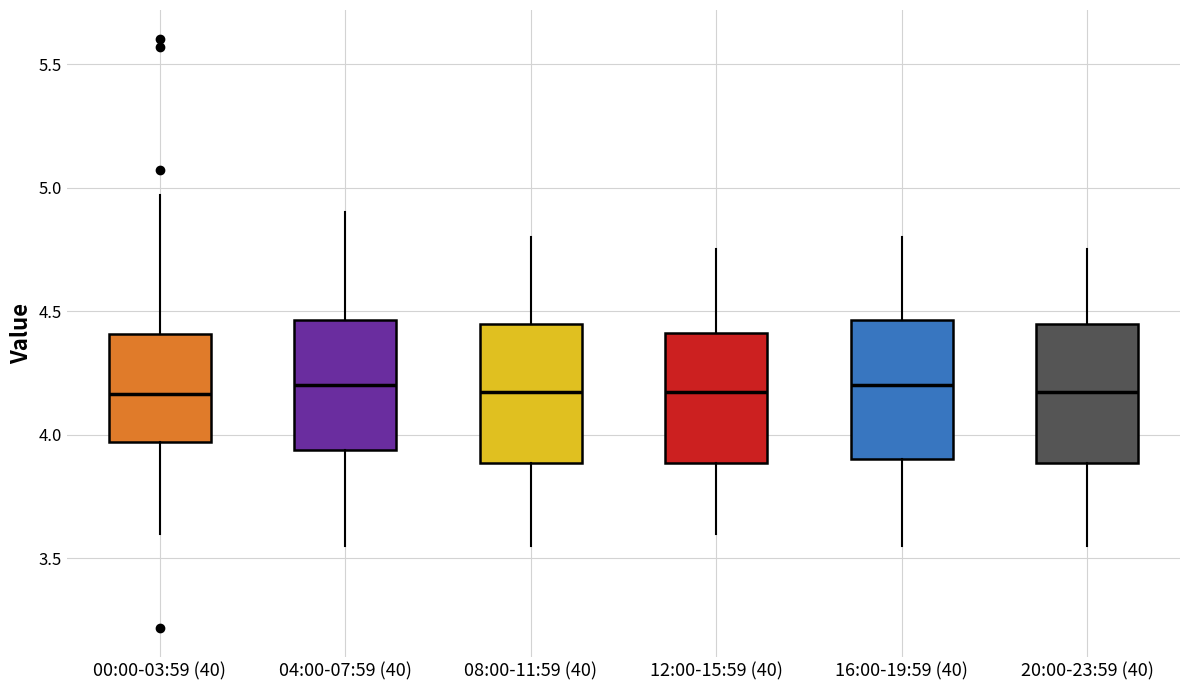

Reading left to right, transcribe this box plot: for each box, give where its median line is, the range the box spans, and where its two whiskers end, as read against the y-axis. The values are not printed on the chart, so give them approximately, as read against the axis.

00:00-03:59 (40): median 4.15, box 3.95 to 4.40, whiskers 3.60 to 4.95
04:00-07:59 (40): median 4.20, box 3.95 to 4.45, whiskers 3.55 to 4.90
08:00-11:59 (40): median 4.20, box 3.90 to 4.45, whiskers 3.55 to 4.80
12:00-15:59 (40): median 4.20, box 3.90 to 4.40, whiskers 3.60 to 4.75
16:00-19:59 (40): median 4.20, box 3.90 to 4.45, whiskers 3.55 to 4.80
20:00-23:59 (40): median 4.20, box 3.90 to 4.45, whiskers 3.55 to 4.75